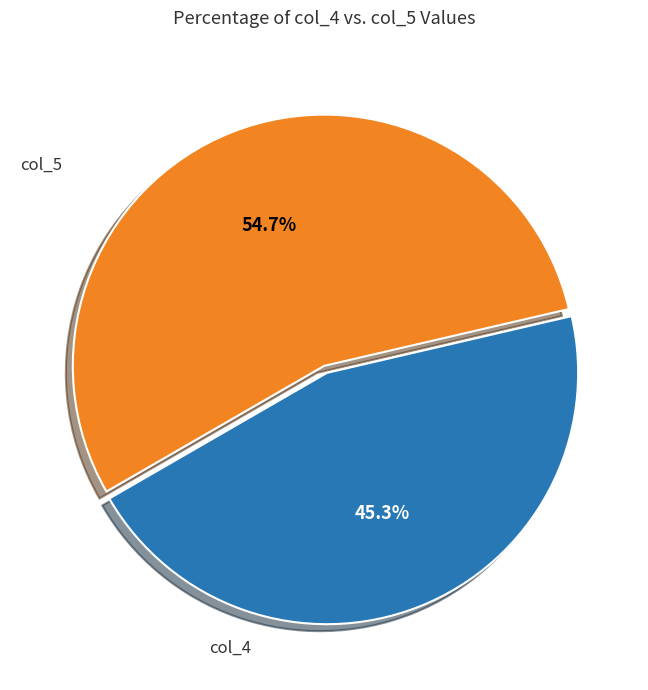

How many slices are in this pie chart?

2